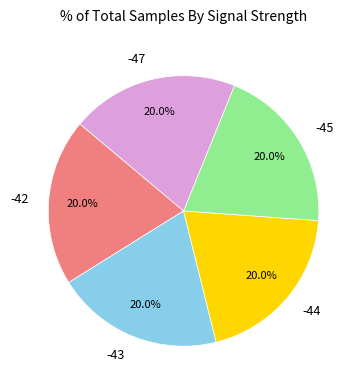

What percentage is NOT represented by -44?

80.0%